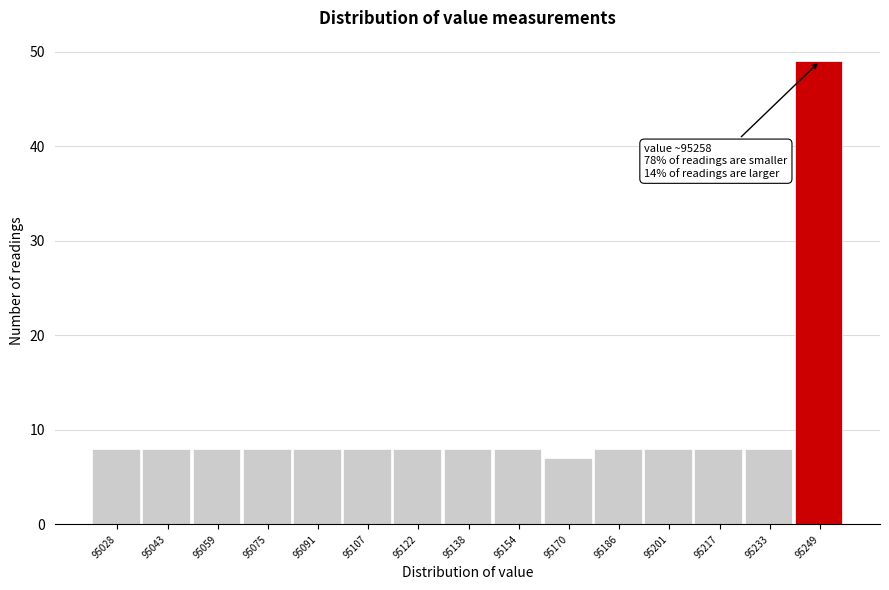

Reading right to left, transcribe all the data shown in this chart.

49	8	8	8	8	7	8	8	8	8	8	8	8	8	8